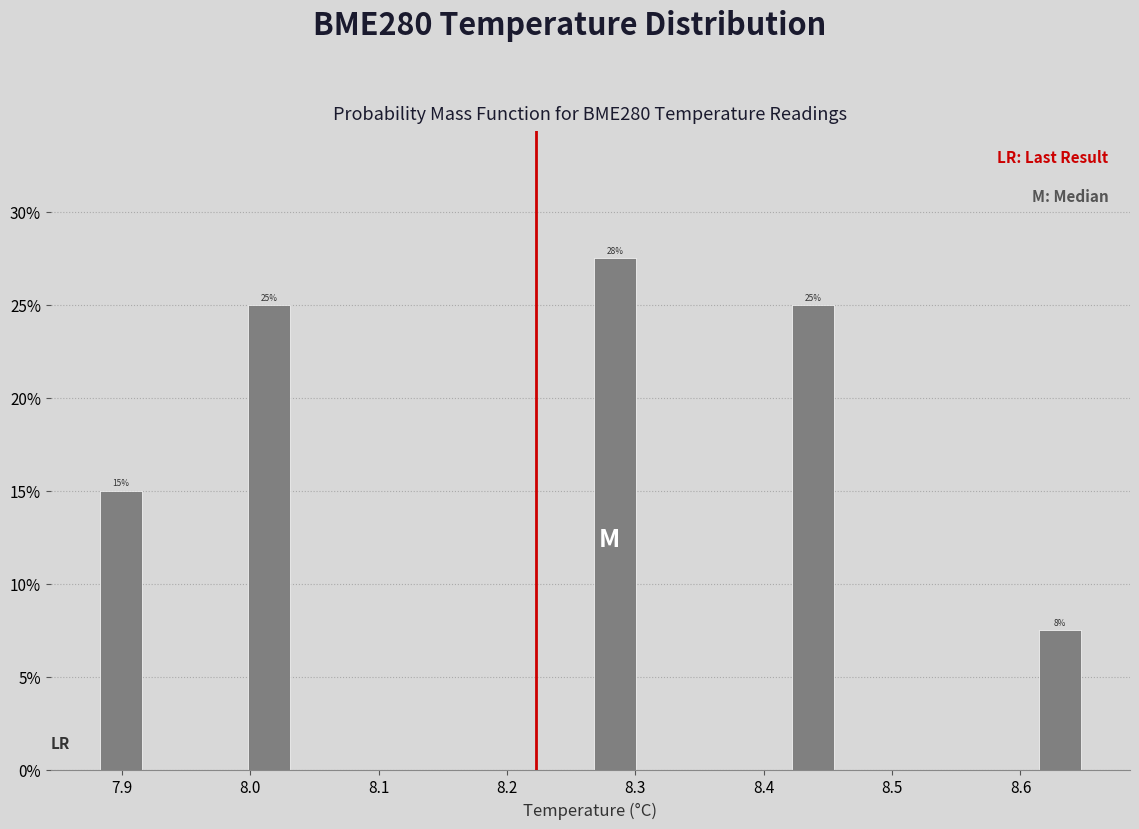

Around what value on the x-axis is the tallest bar? Give the approximate position of its centre, as read against the axis.

8.28